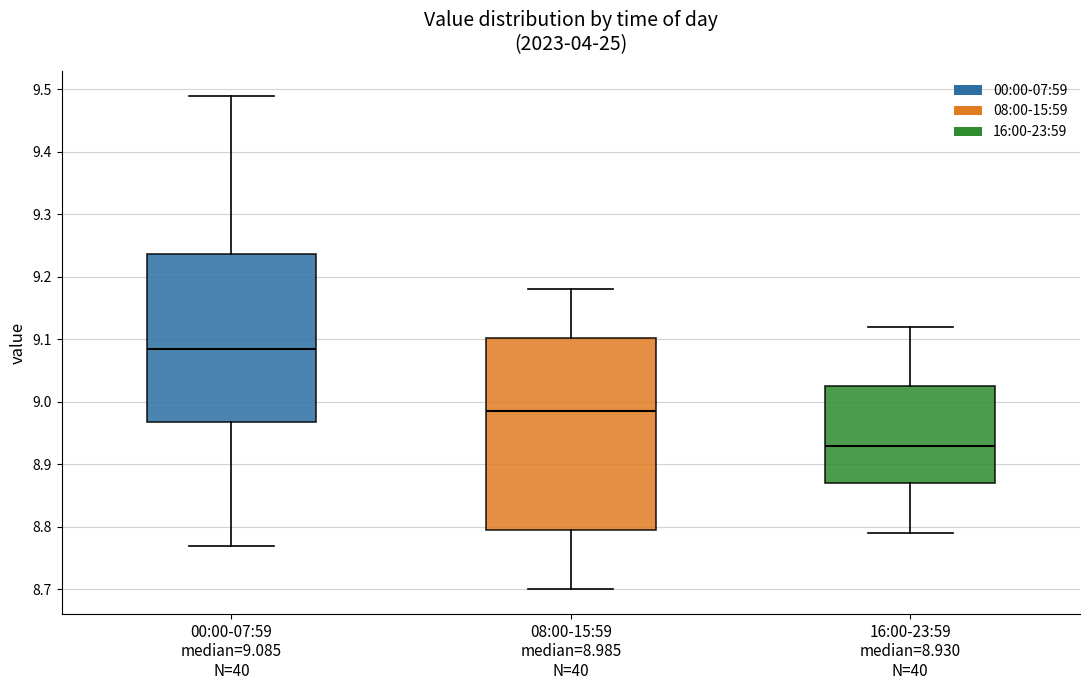

Comparing the boxes themselves (not the whiskers), which one is the tallest?

08:00-15:59 median=8.985 N=40